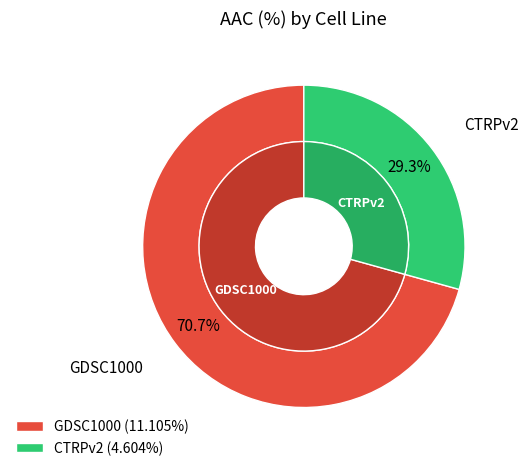

Is there any slice that represents more than half of the pie?

Yes